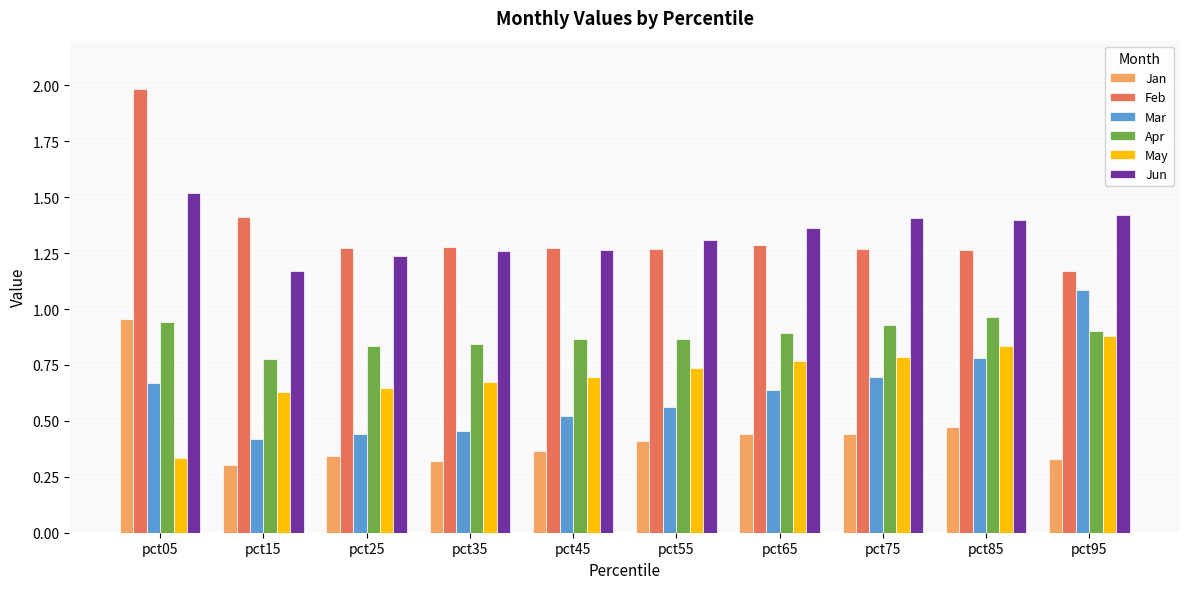

At how many categories does at least one series exceed 0?

10